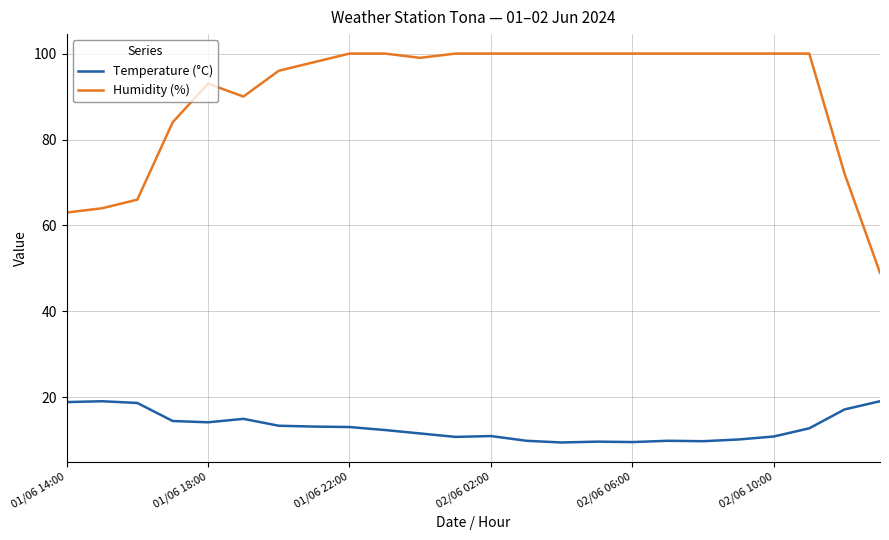

True or false: Temperature (°C) and Humidity (%) cross at least once.

False